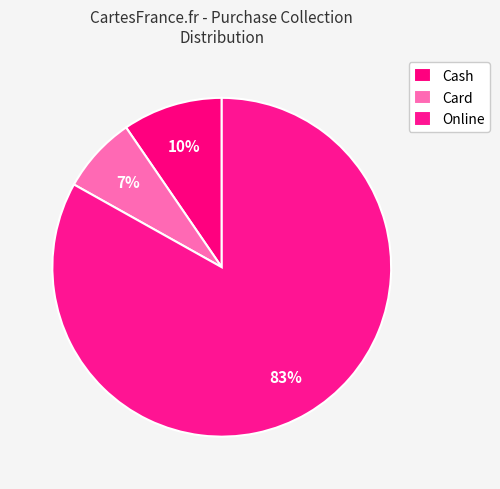

Combined, what portion of the pie is Cash and Online?

92.7%